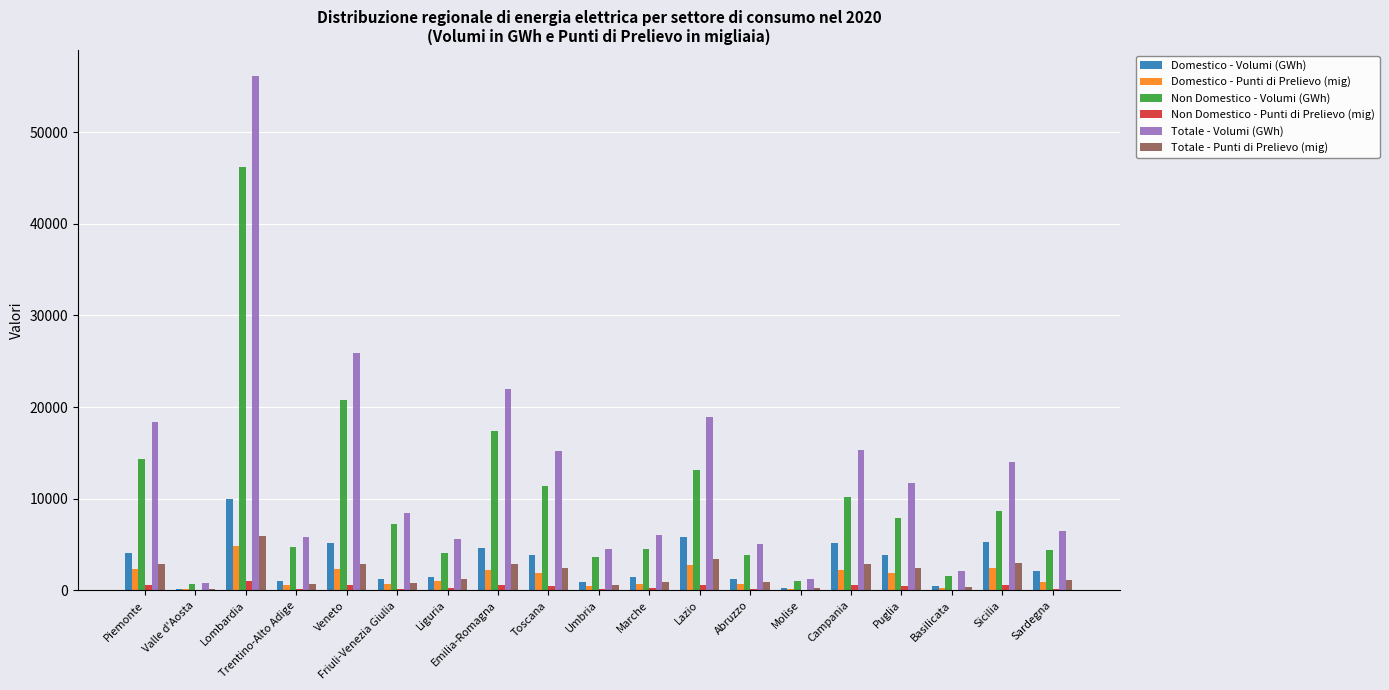

True or false: Domestico - Punti di Prelievo (mig) has a value of 7846 at Lombardia.

False